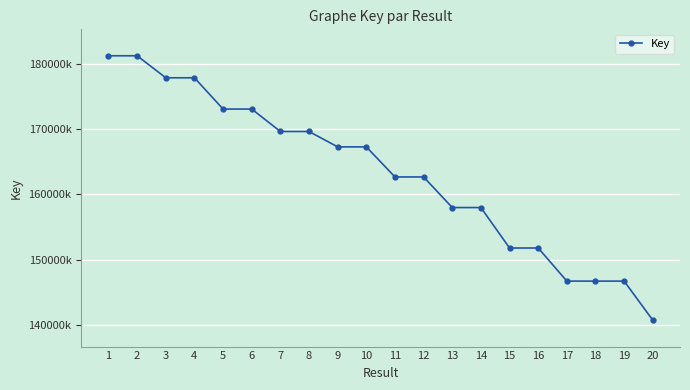

Approximately how many times larger is the value at 12 compared to 6?

0.9